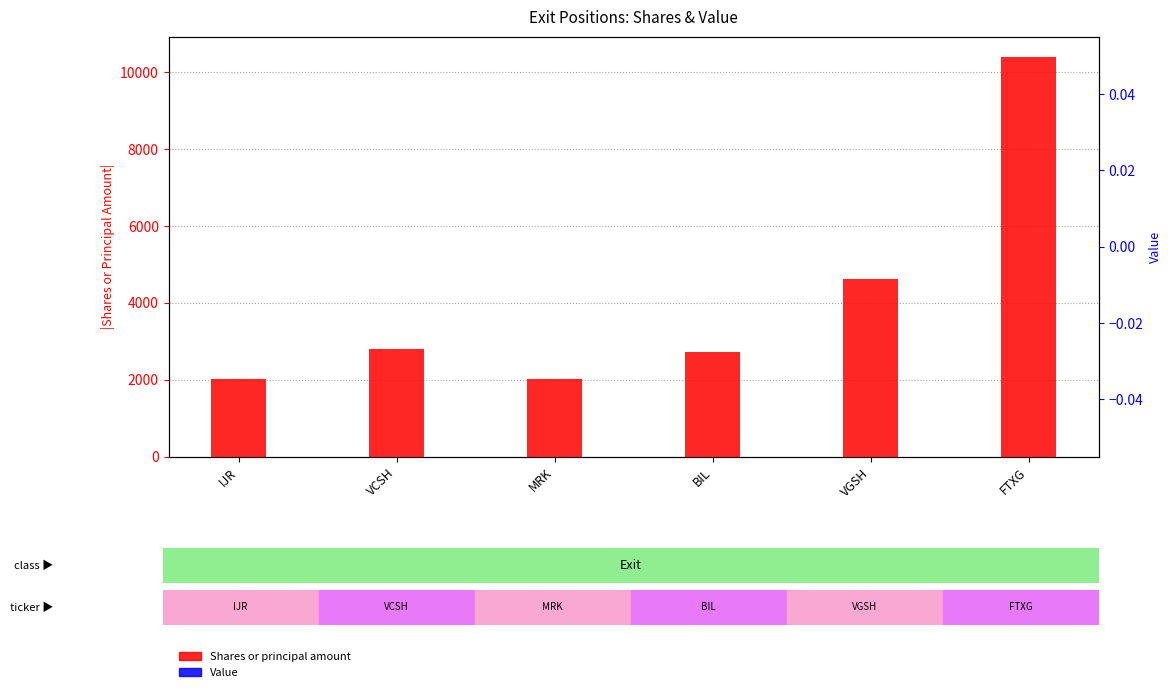

What position from the left is VGSH?

5